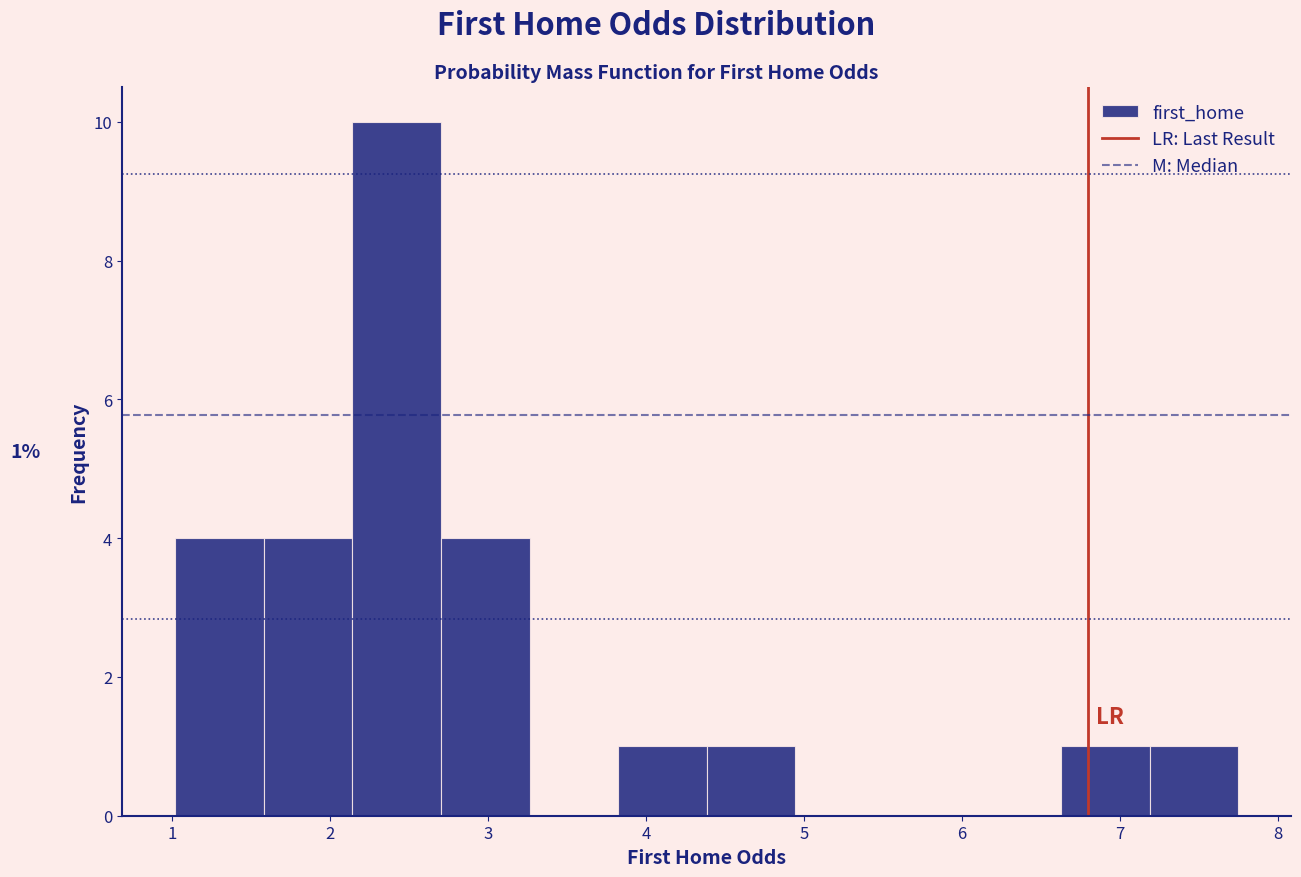

Over which range of the x-axis is the bar tallest?

2.1 to 2.7